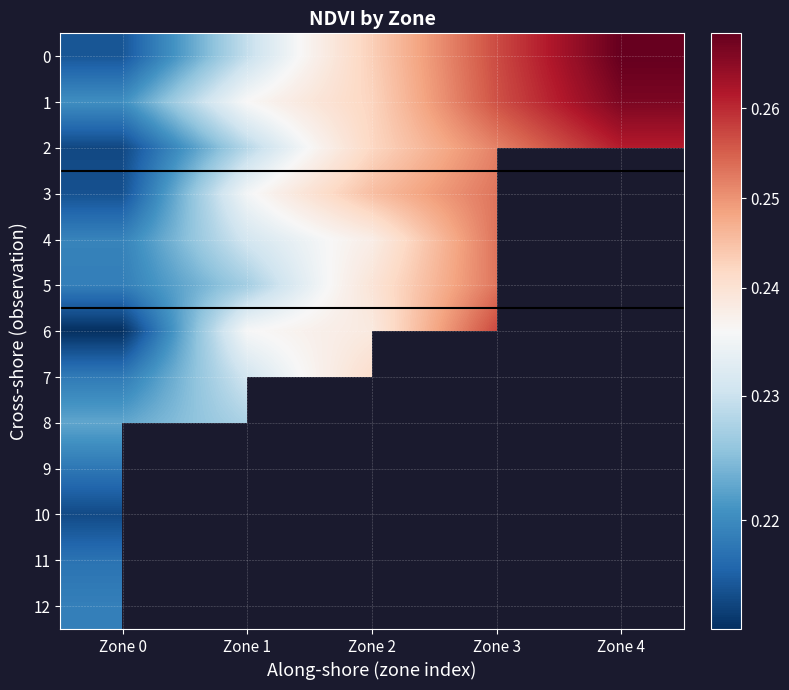

Which category has the highest value in the 5 series?

Zone 3